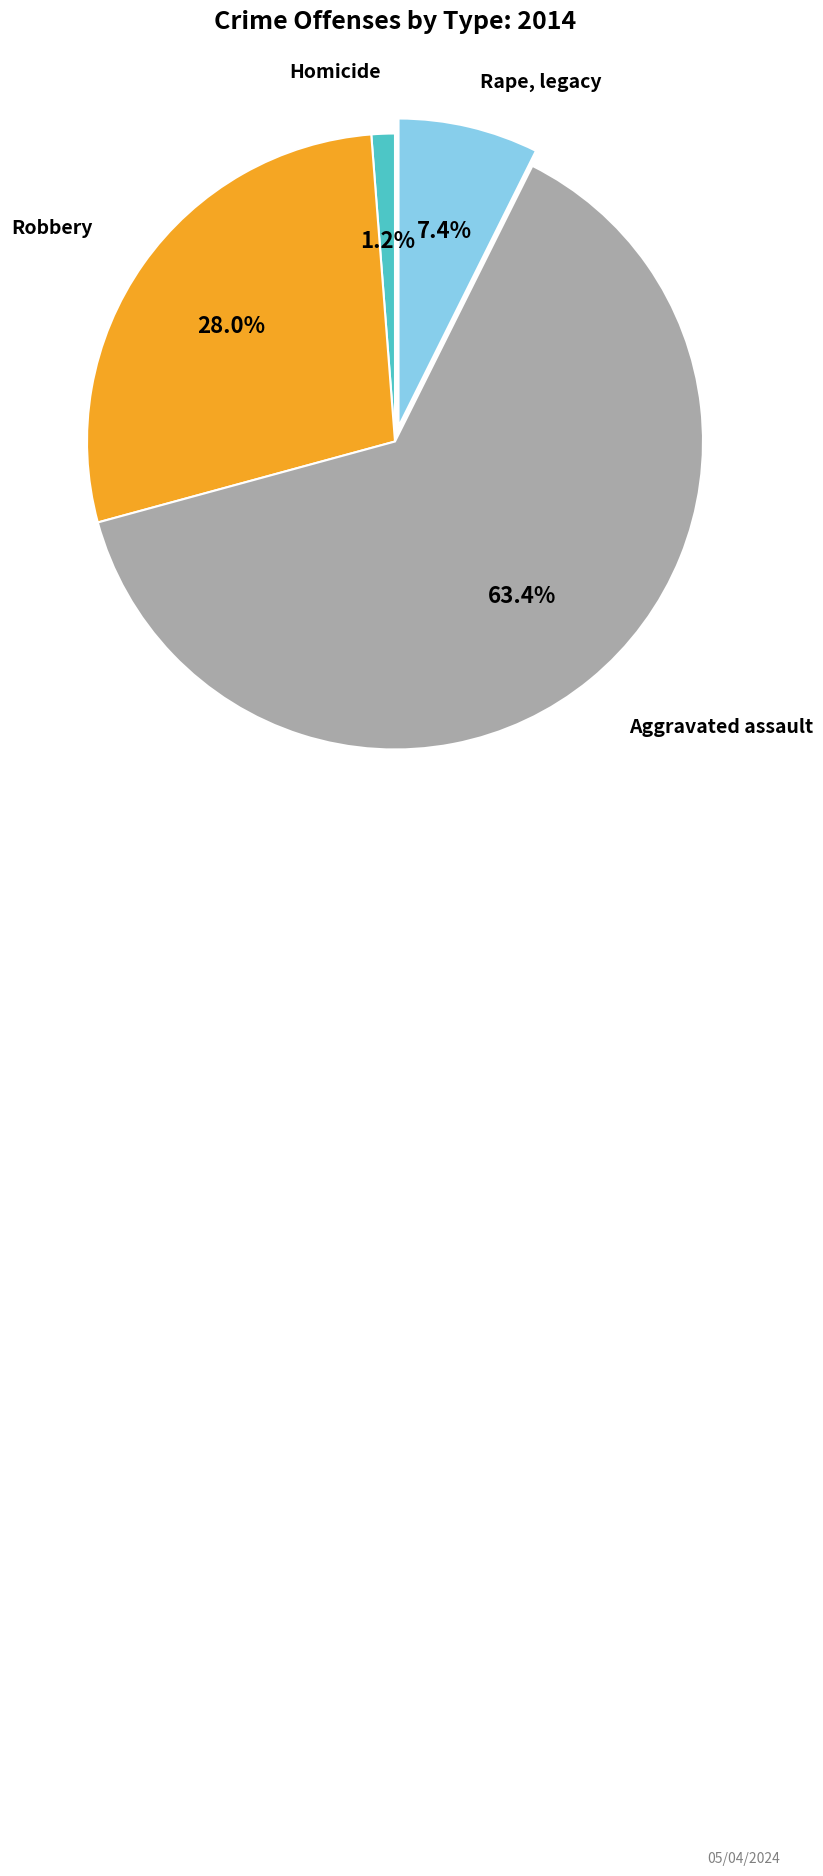

Does any single category account for the majority?

Yes